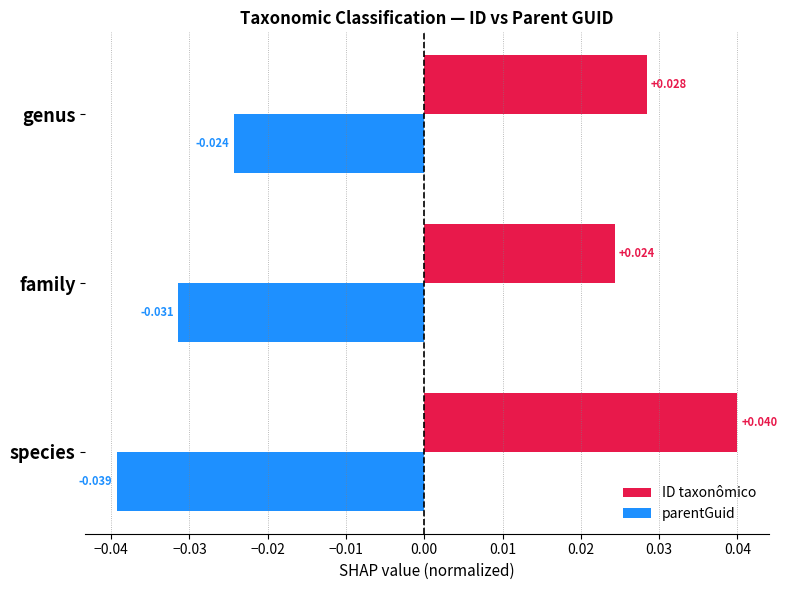

Which series has the largest range (max minus min)?

ID taxonômico